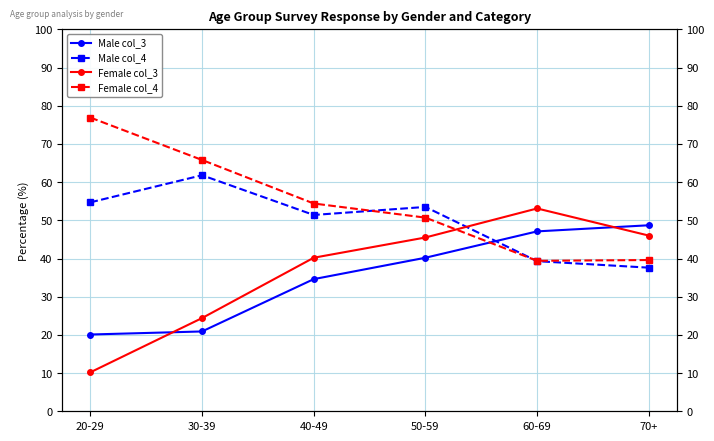

The Female col_4 series shows 91.8 at 30-39. True or false?

False